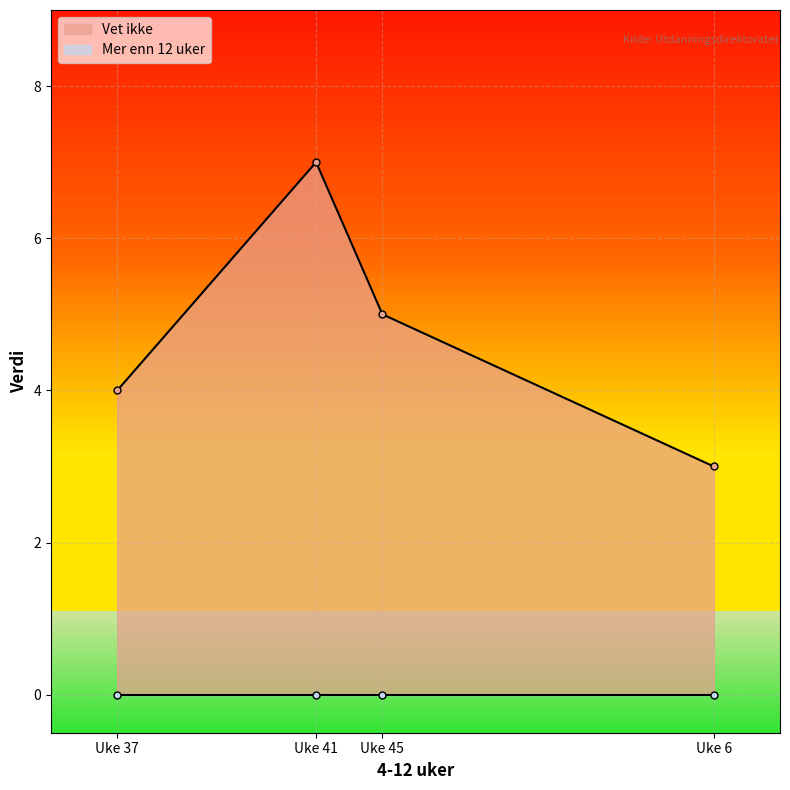

What is the difference between the second highest and minimum values?

2